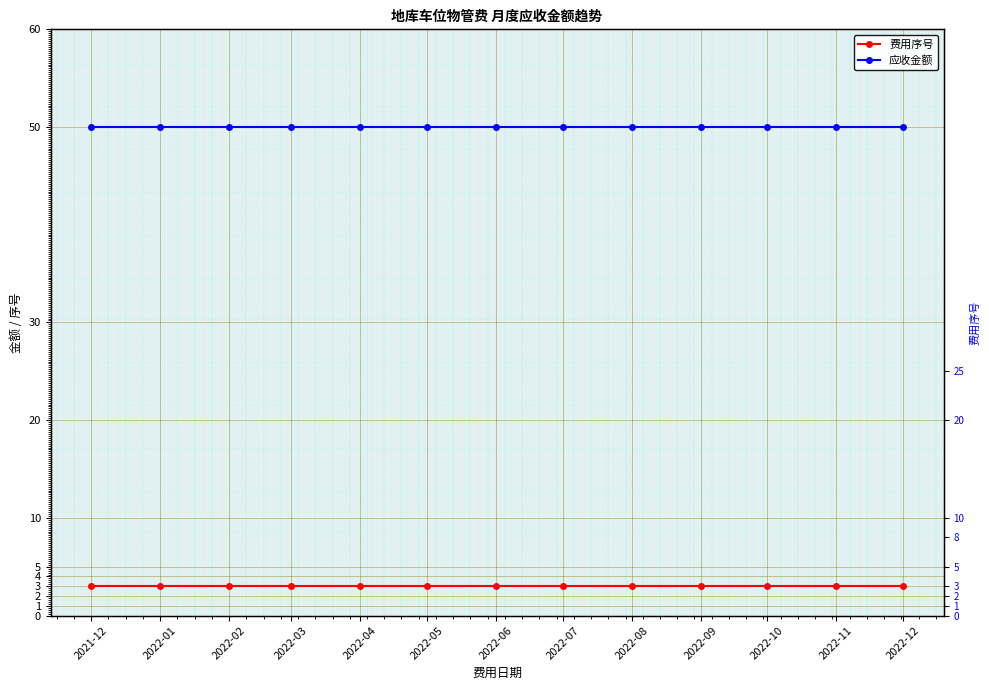

What is the label of the 6th point from the right?

2022-07